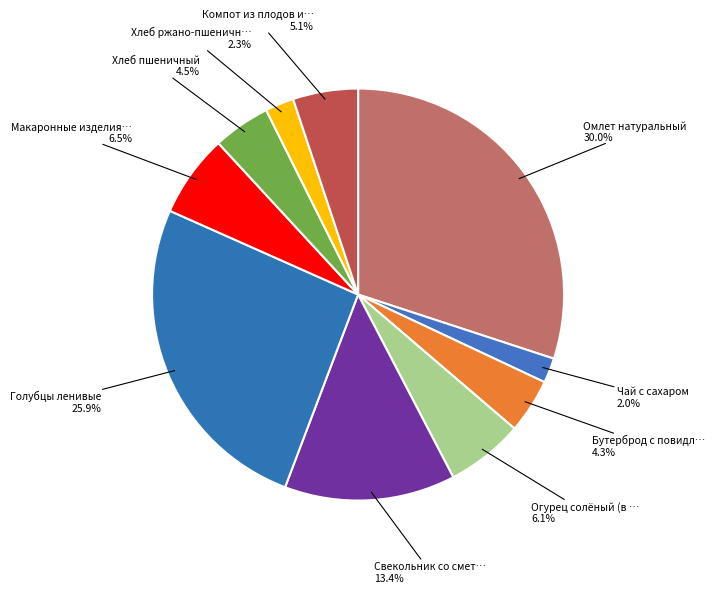

How many segments does this pie chart have?

10